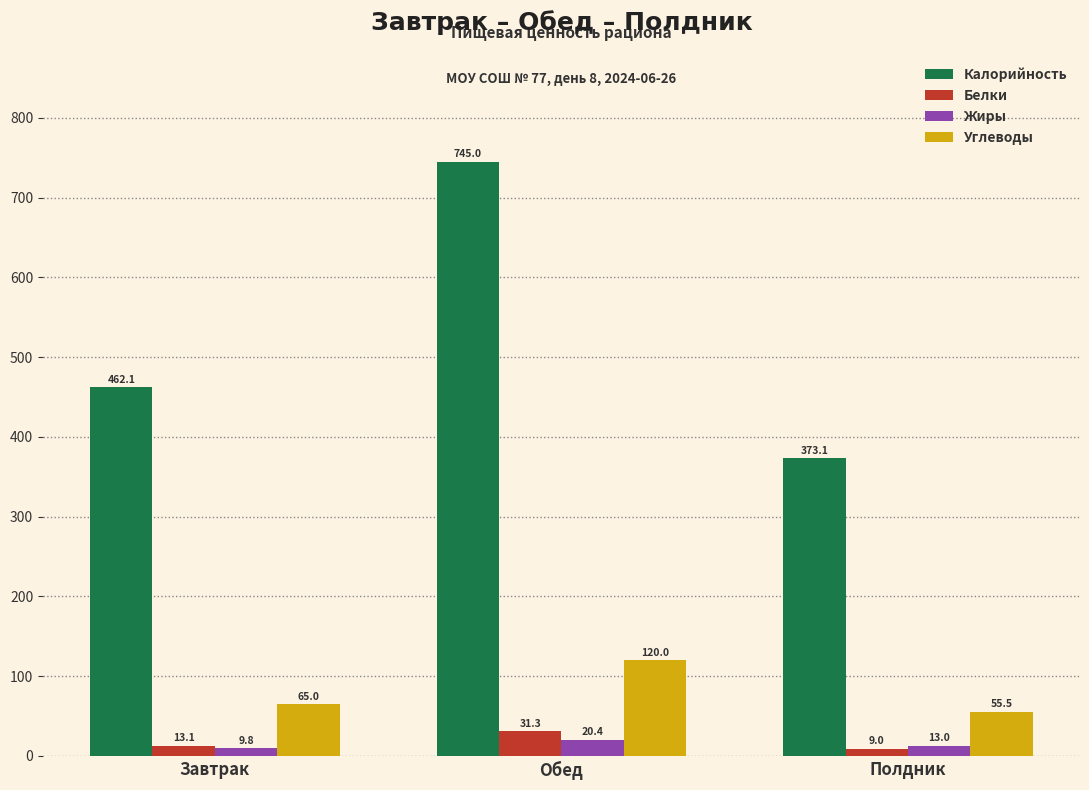

Where does the Углеводы series first go above 64?

Завтрак